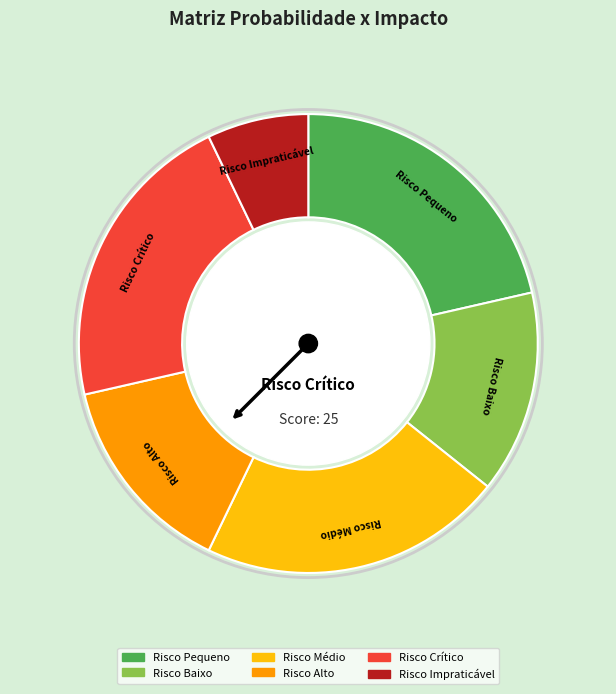

The Risco Alto slice represents 3% of the pie. True or false?

False